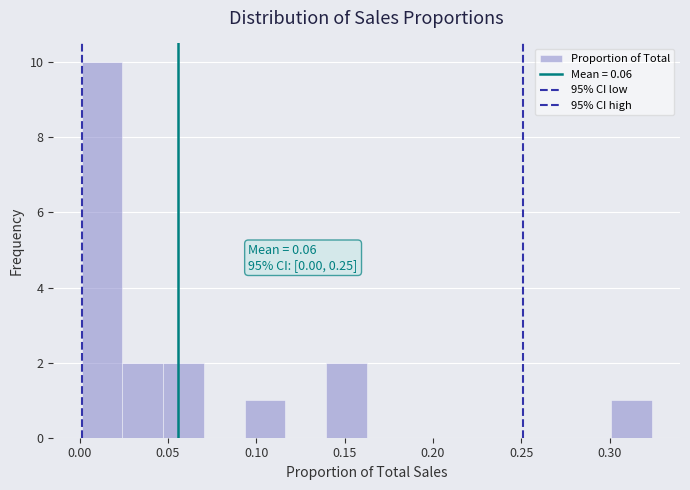

Which range on the x-axis has the tallest bar?

0.000 to 0.025